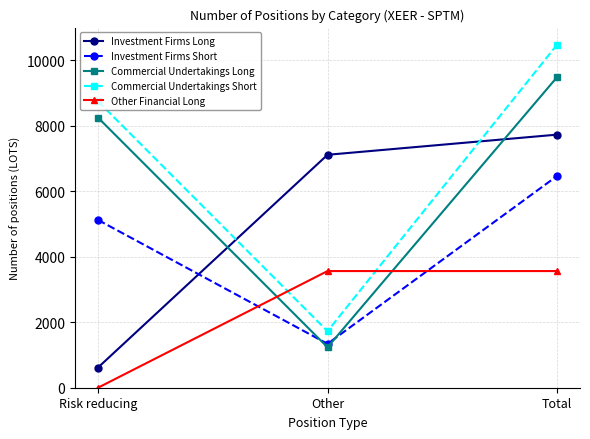

What is the highest value of the Other Financial Long series?

3560.0